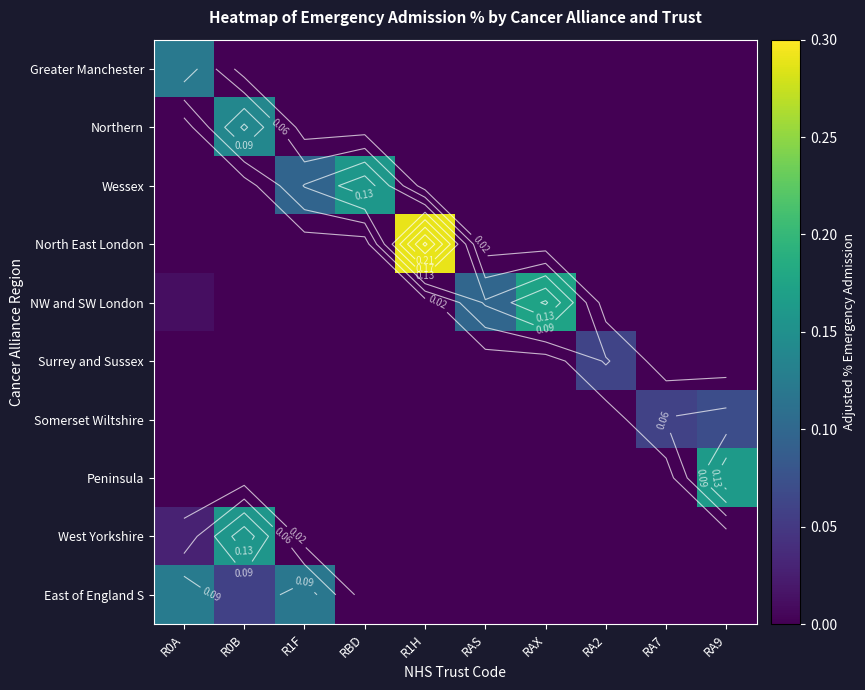

What is the difference between the NW and SW London values at RA7 and RAX?

0.2